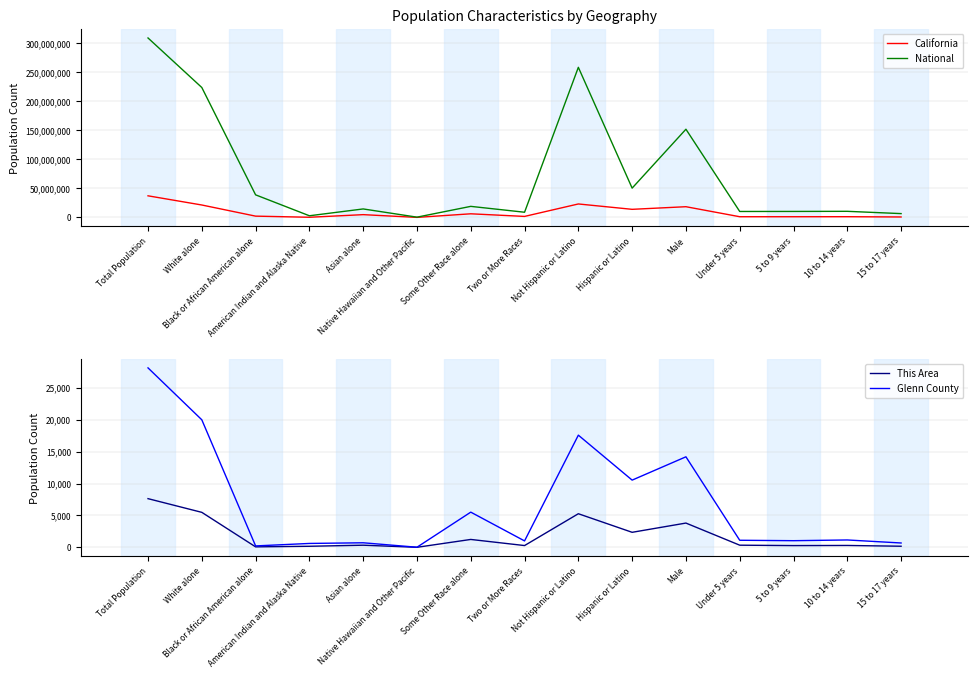

Is this an area chart (filled region under the line)?

No